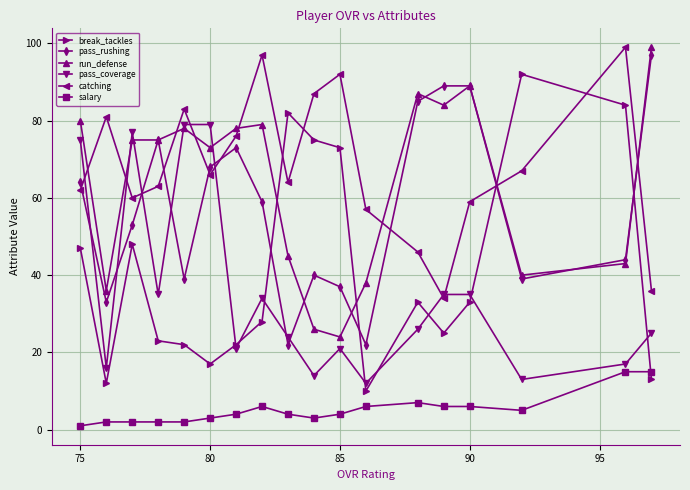

What is the value of the salary point at the 14th from the left?

6